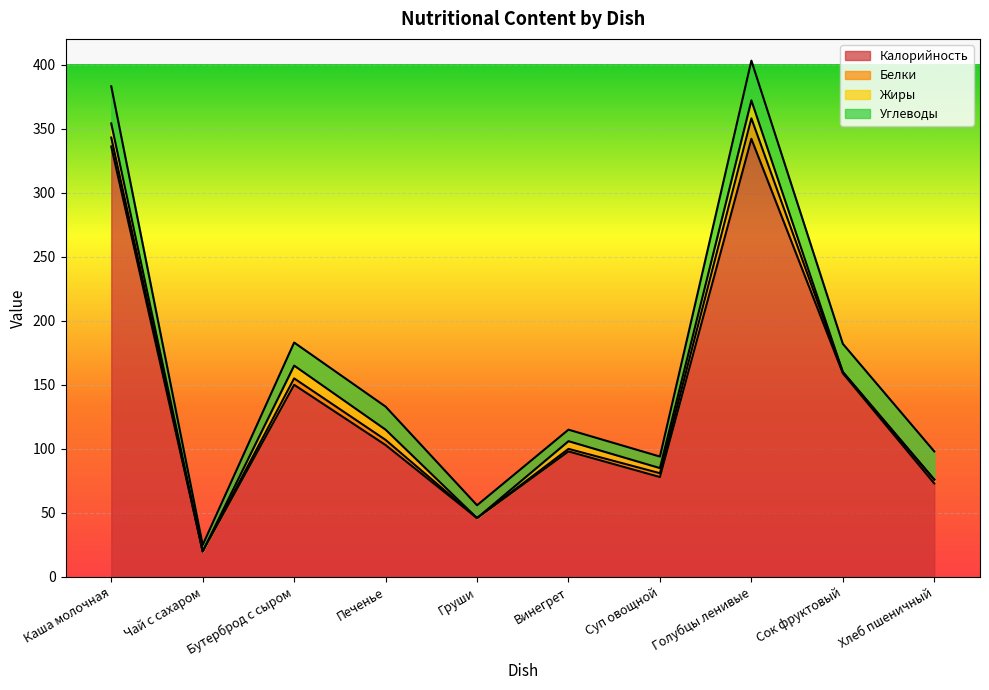

What is the average value of the Жиры series?

5